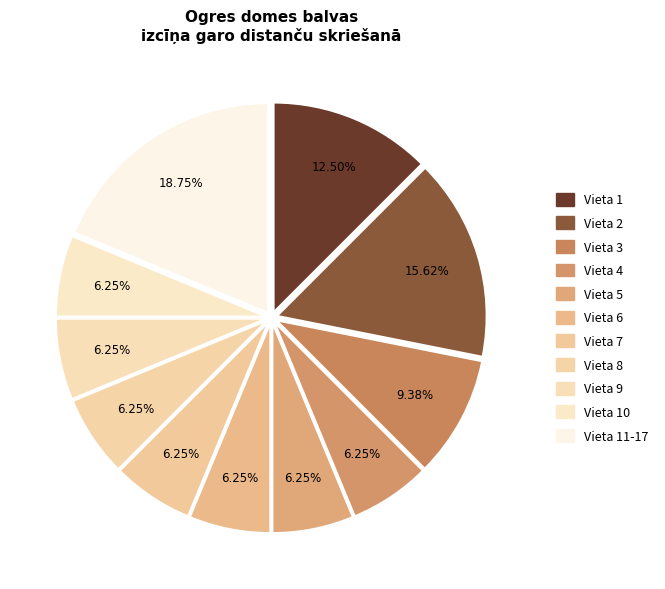

Rank the categories by value from highest to lowest.

Vieta 11-17, Vieta 2, Vieta 1, Vieta 3, Vieta 4, Vieta 5, Vieta 6, Vieta 7, Vieta 8, Vieta 9, Vieta 10